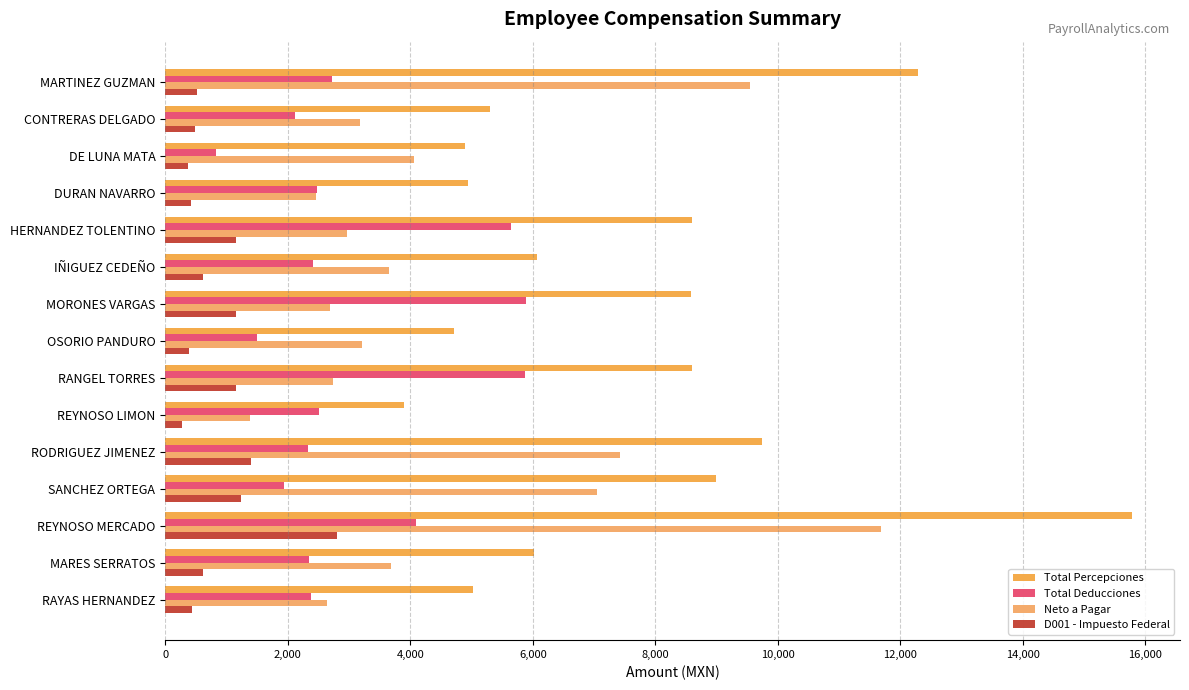

How many data points in Total Deducciones are less than 2415?

7